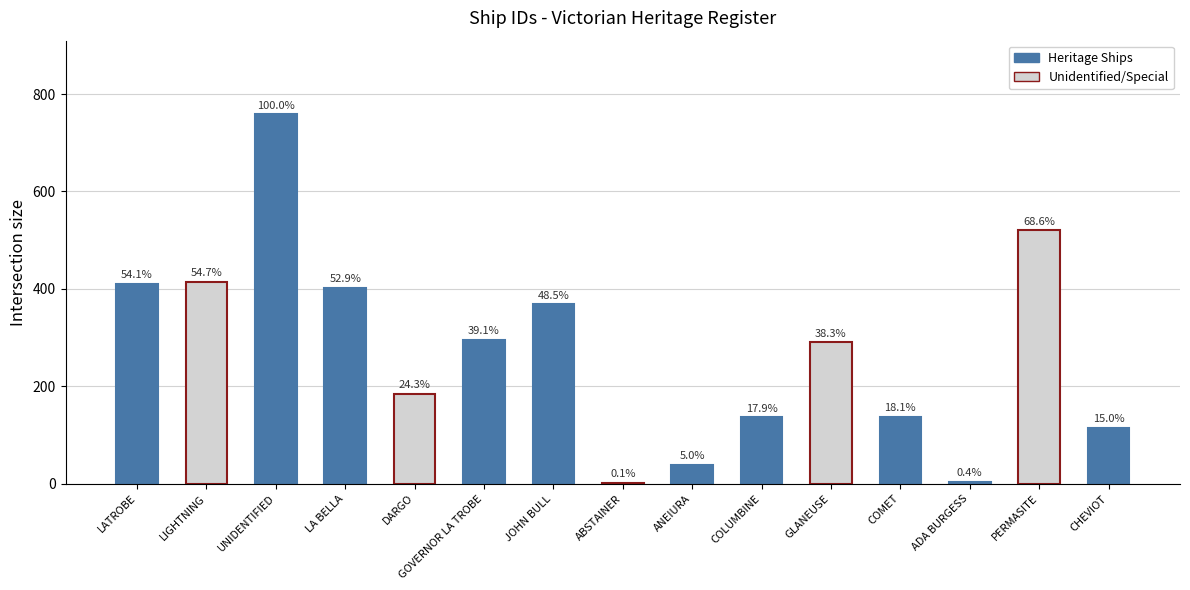

Are the bars horizontal?

No